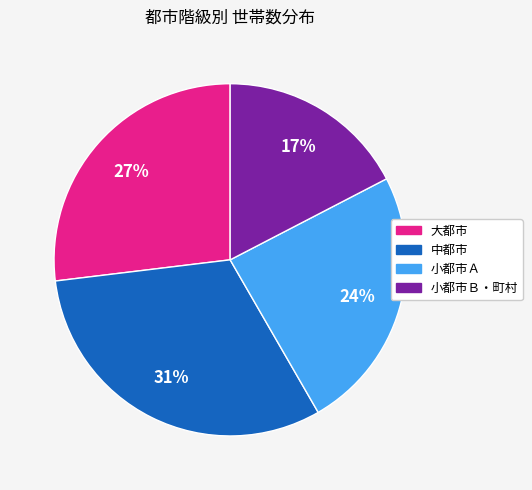

Is there a majority slice in this chart?

No